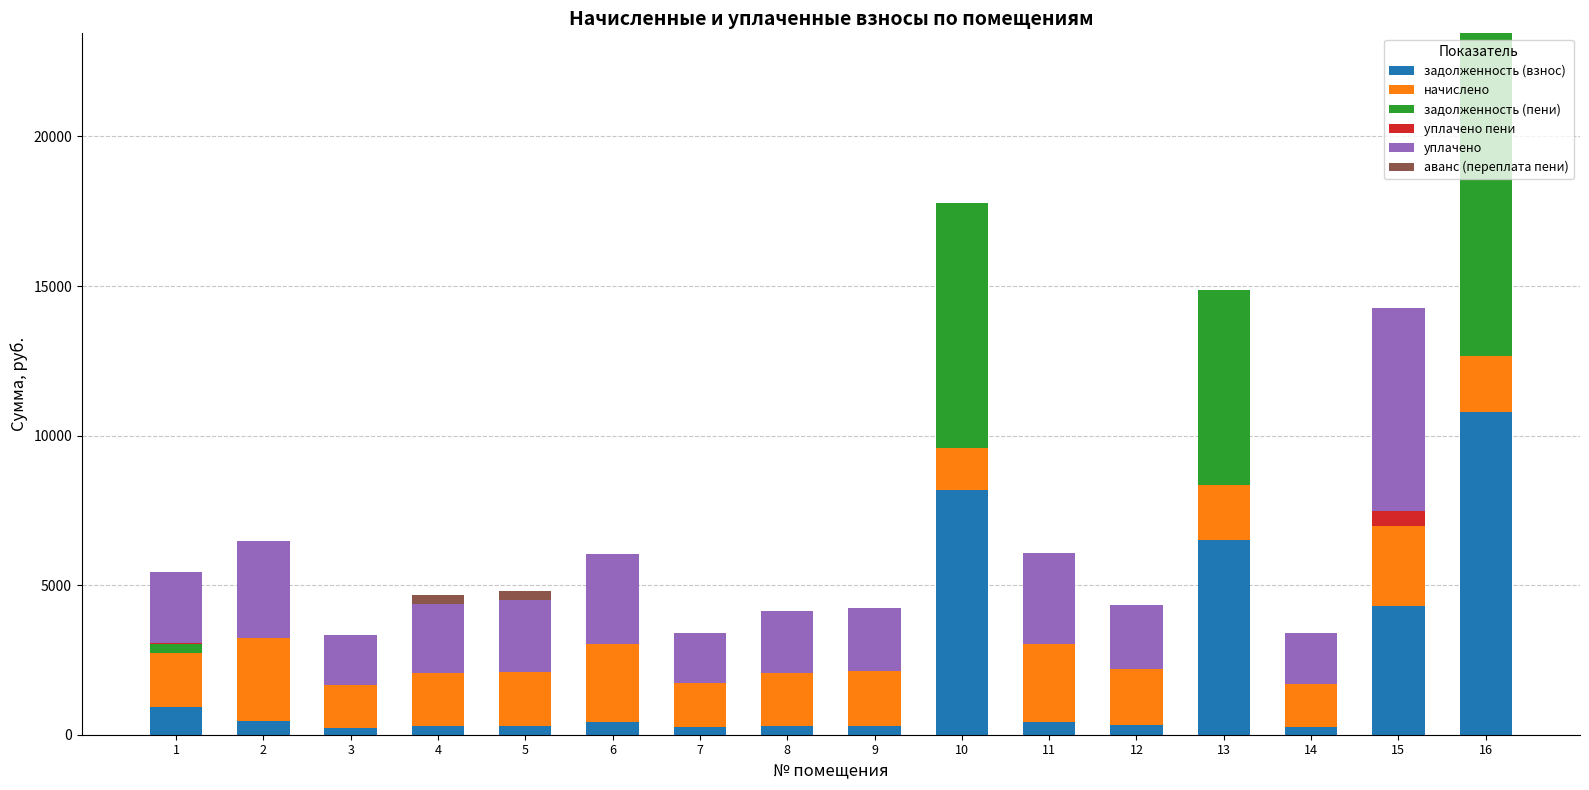

At which category is the sum across all series the highest?

16